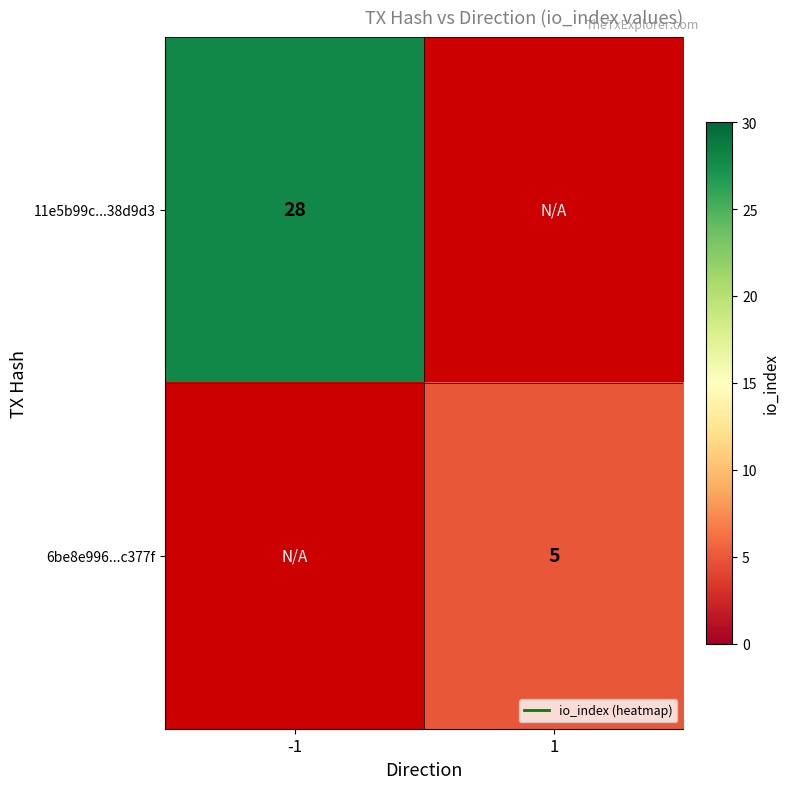

Rank the categories by 11e5b99c...38d9d3 value from lowest to highest.

-1, 1